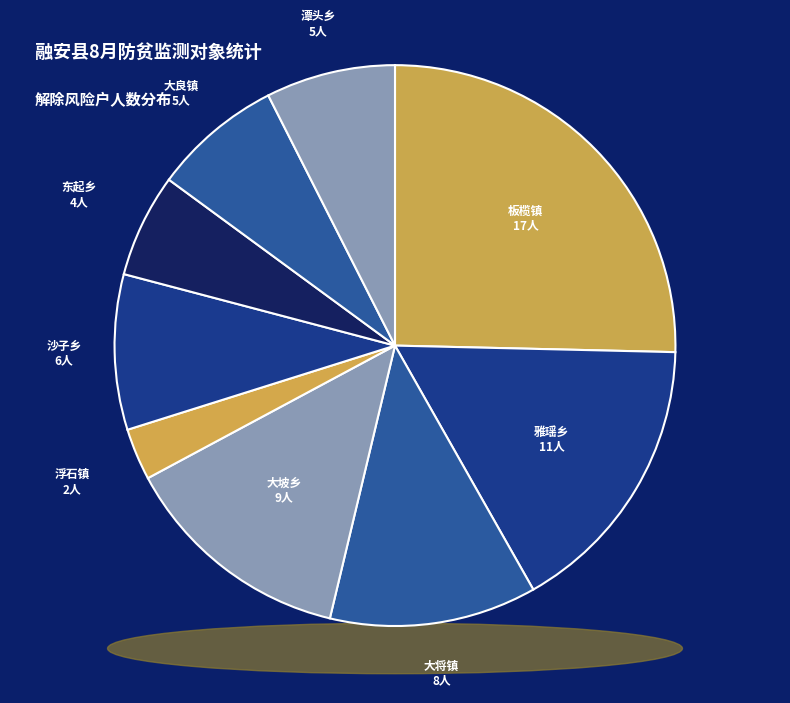

What is the total percentage of 沙子乡 and 大坡乡?

22.4%